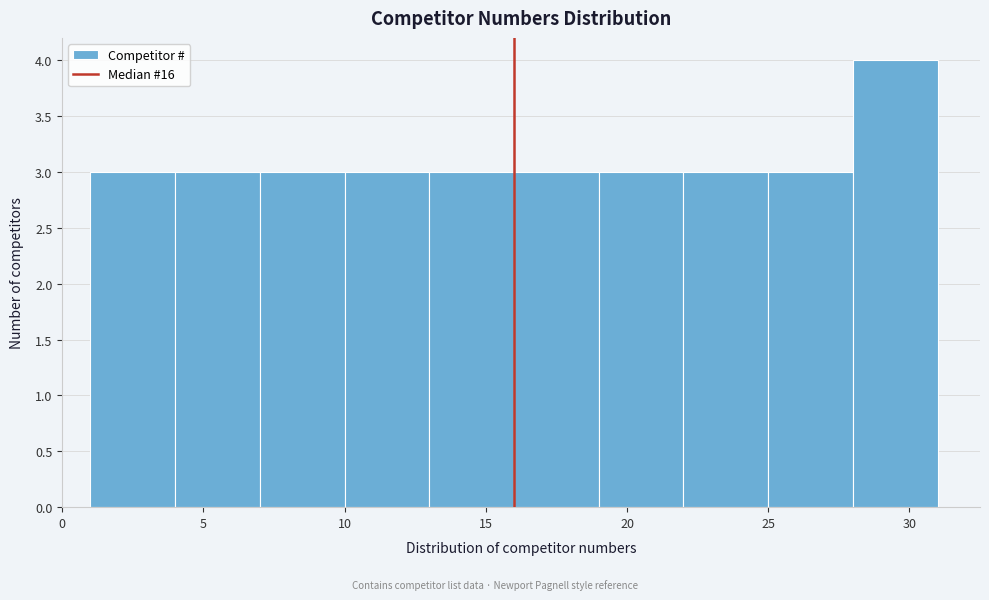

Reading left to right, transcribe this chart: for each bar, give the range it covers on the x-axis and its height. The values are not printed on the chart, so give them approximately, as read against the axis.

1 to 4: 3
4 to 7: 3
7 to 10: 3
10 to 13: 3
13 to 16: 3
16 to 19: 3
19 to 22: 3
22 to 25: 3
25 to 28: 3
28 to 31: 4